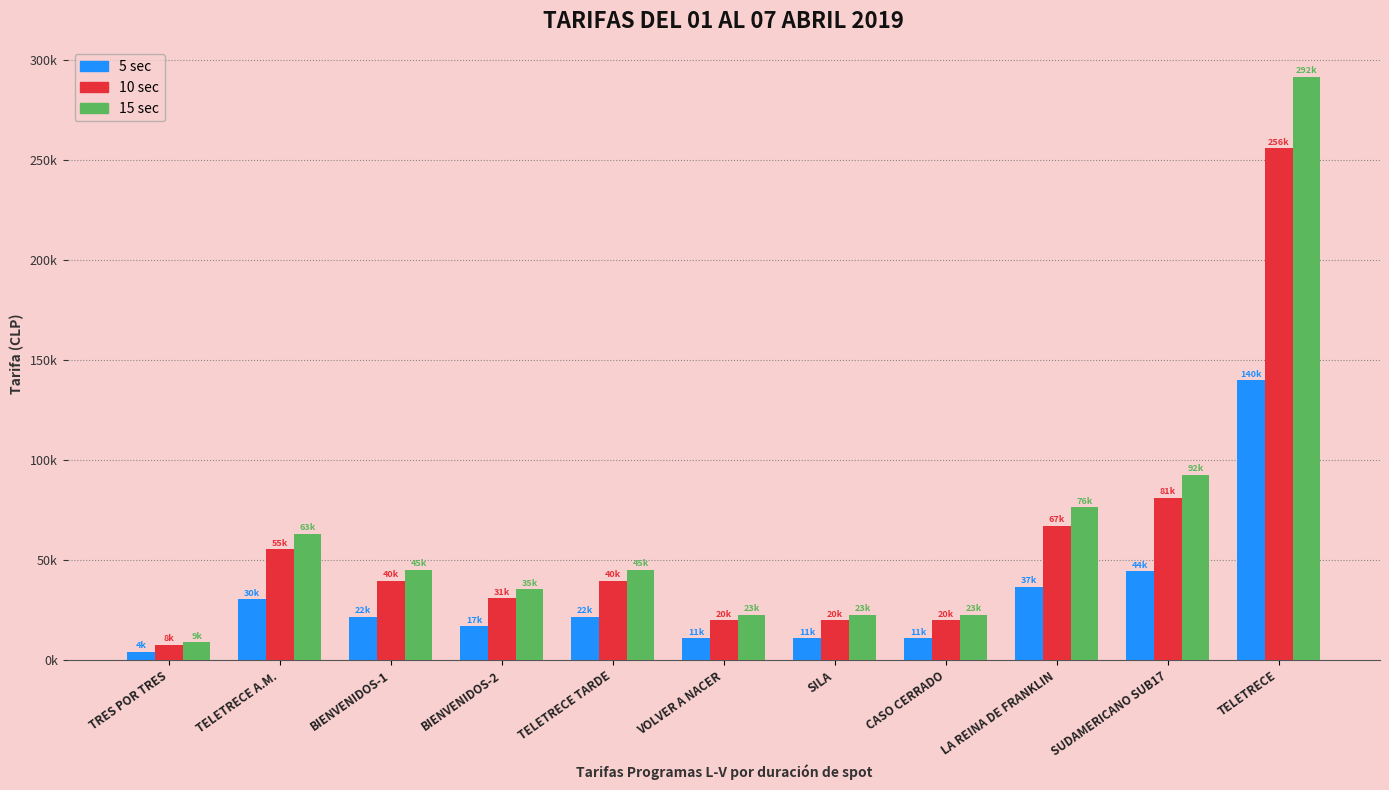

Rank the series by their average value, from lowest to highest.

5 sec, 10 sec, 15 sec